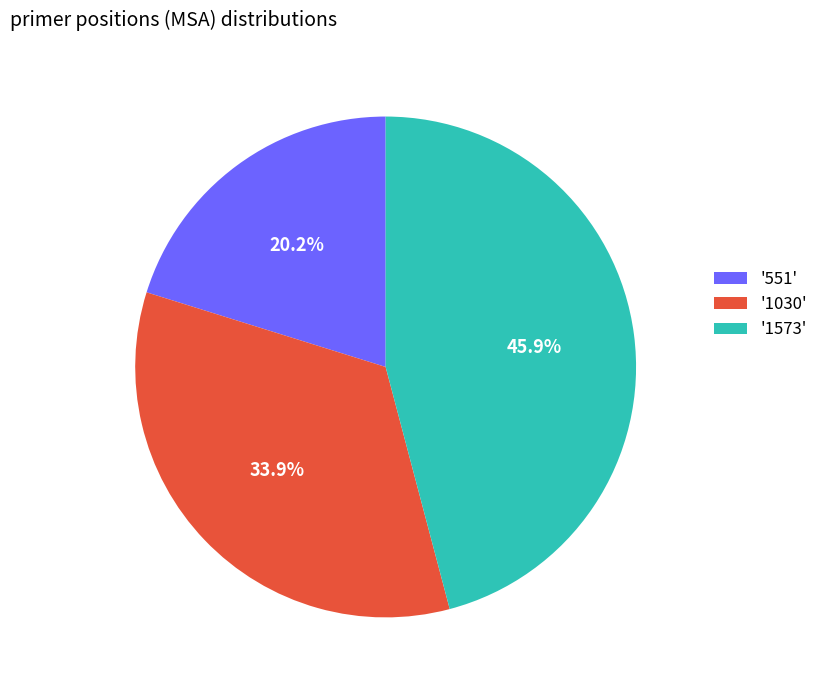

Count the number of slices in the pie.

3